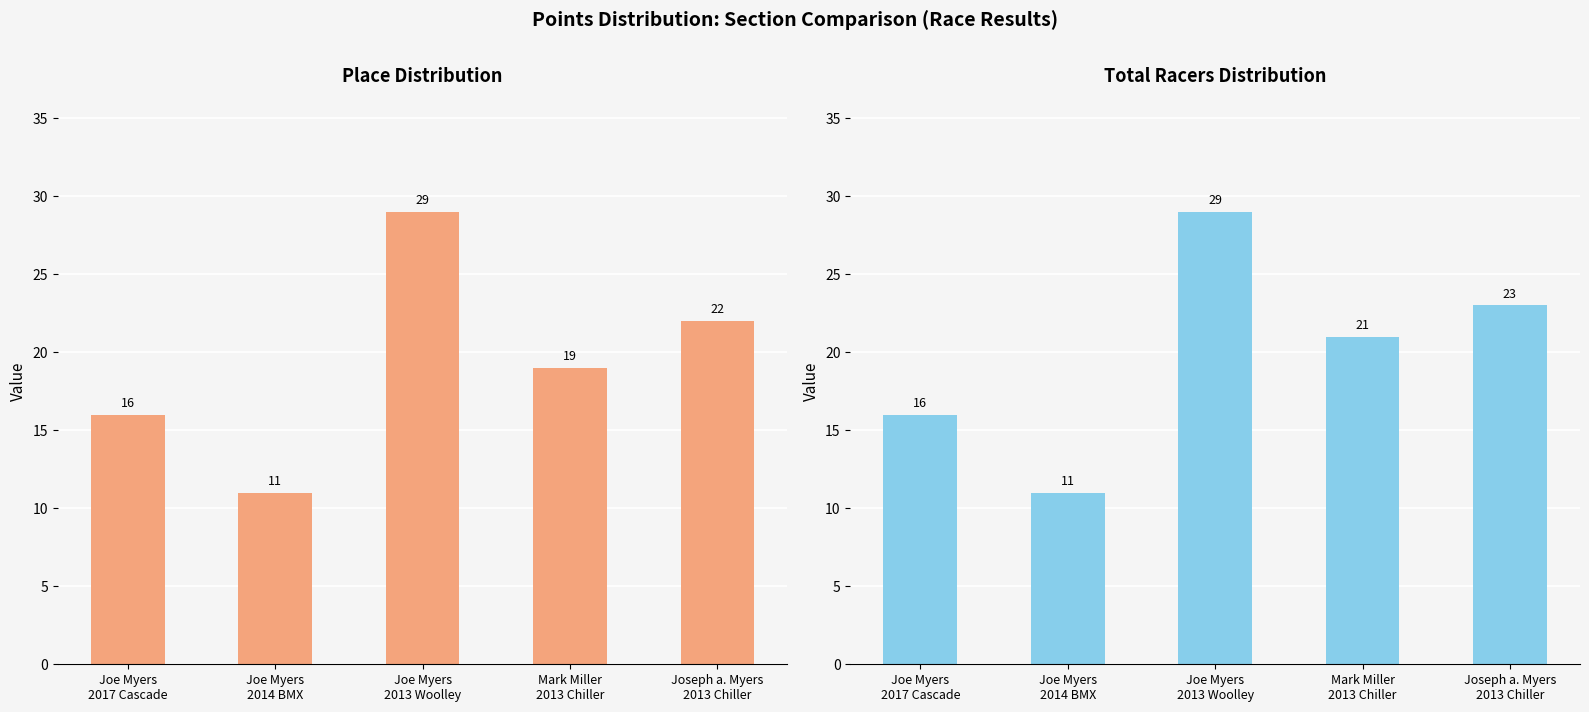

Reading left to right, transcribe all the data shown in this chart.

Place: Joe Myers
2017 Cascade=16	Joe Myers
2014 BMX=11	Joe Myers
2013 Woolley=29	Mark Miller
2013 Chiller=19	Joseph a. Myers
2013 Chiller=22
Total Racers: Joe Myers
2017 Cascade=16	Joe Myers
2014 BMX=11	Joe Myers
2013 Woolley=29	Mark Miller
2013 Chiller=21	Joseph a. Myers
2013 Chiller=23